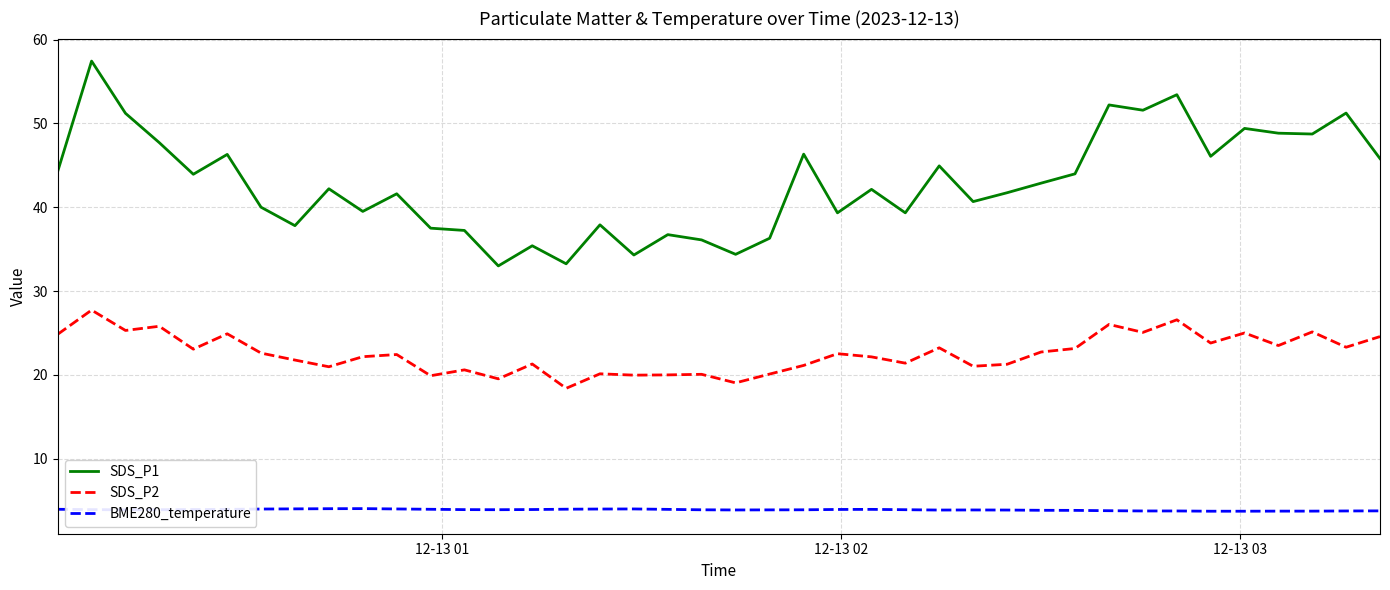

List the series in order of their peak value, highest first.

SDS_P1, SDS_P2, BME280_temperature